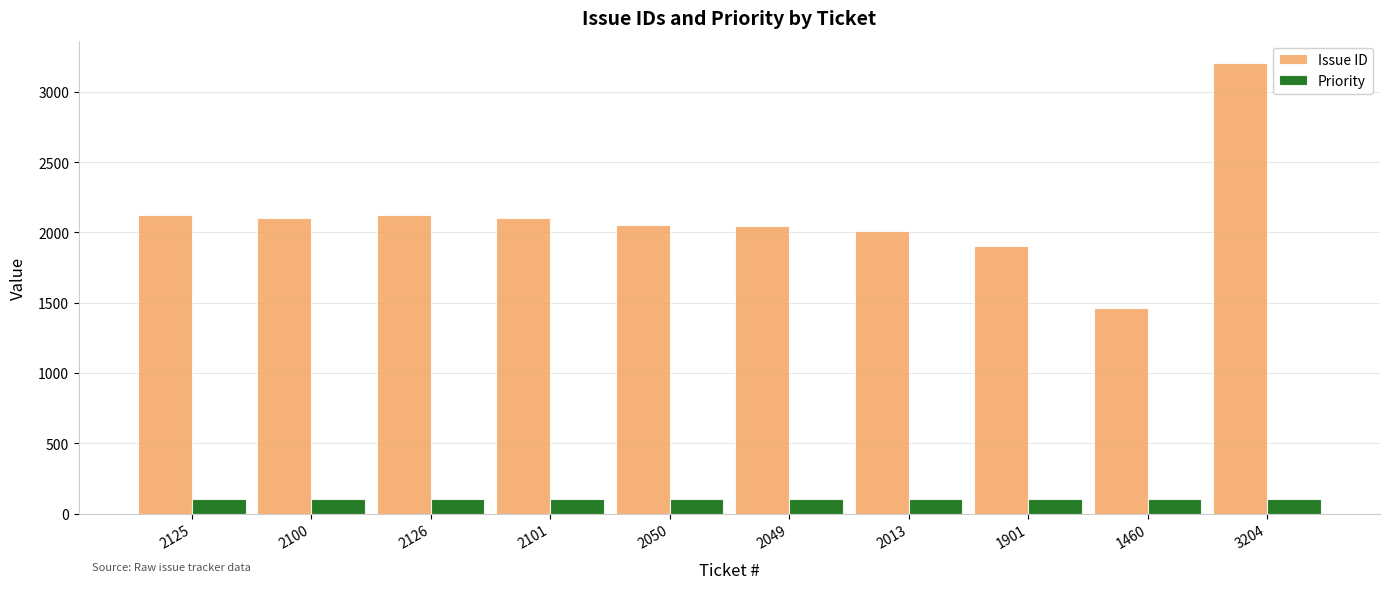

What are all the series names shown in the legend?

Issue ID, Priority